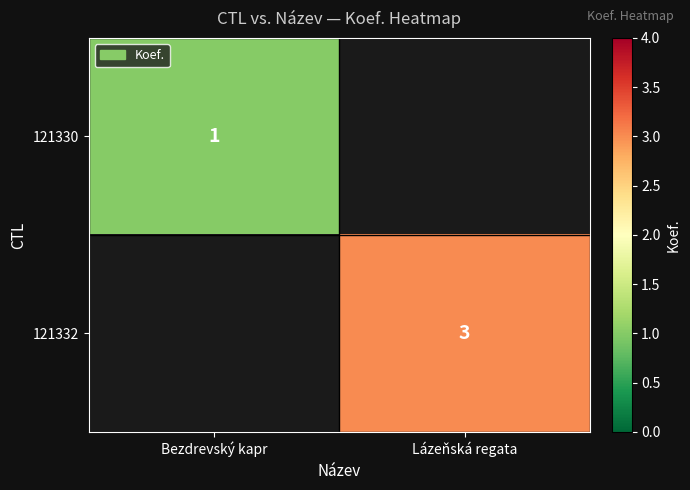

The 121332 series shows 3 at Lázeňská regata. True or false?

True